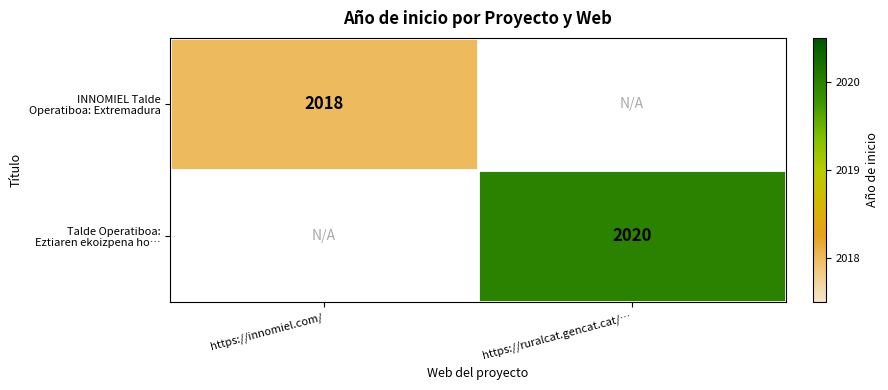

Is the value of Talde Operatiboa: Eztiaren ekoizpena ho… at https://innomiel.com/ greater than the value of INNOMIEL Talde Operatiboa: Extremadura at https://ruralcat.gencat.cat/…?

No